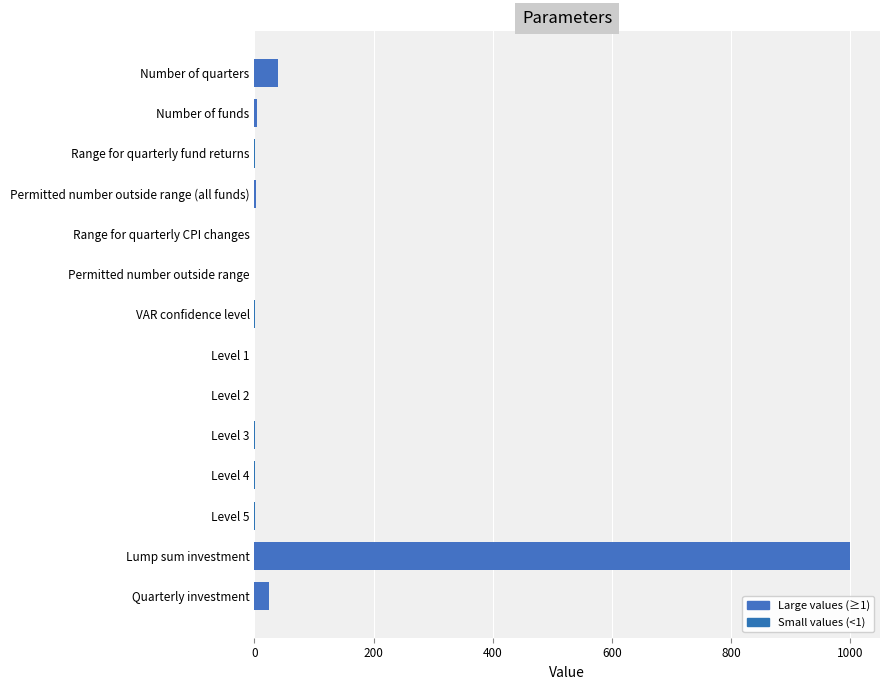

What value does the data have at Number of quarters?

40.0